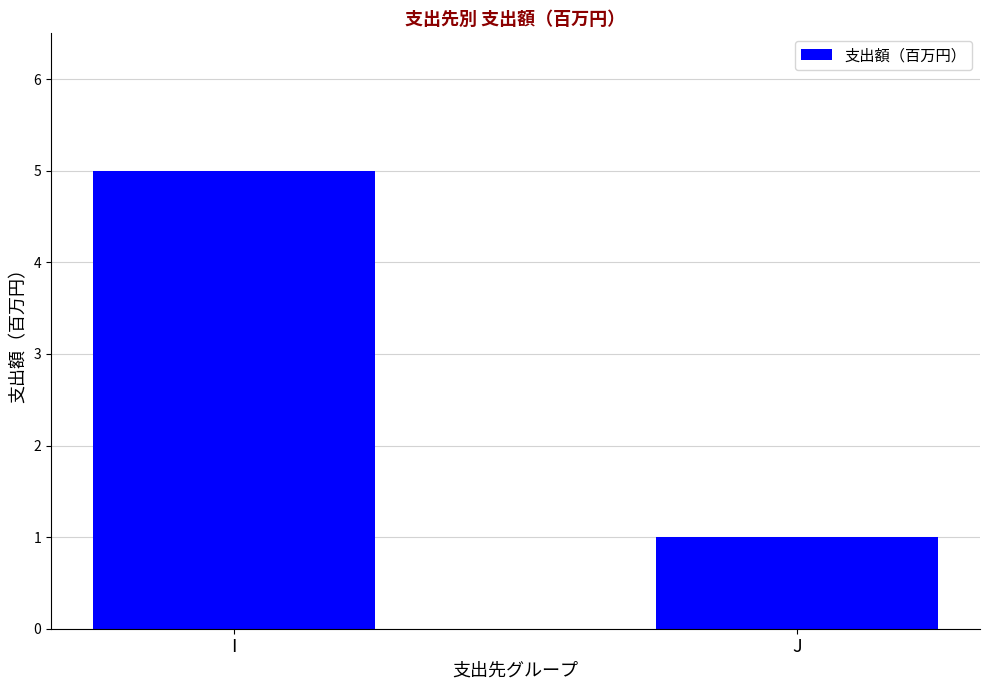

Count the number of categories in the chart.

2